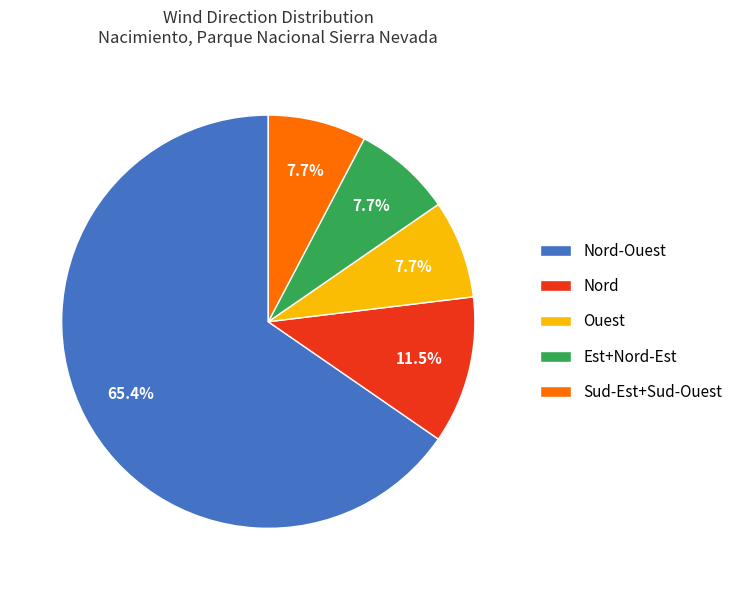

Does any single category account for the majority?

Yes